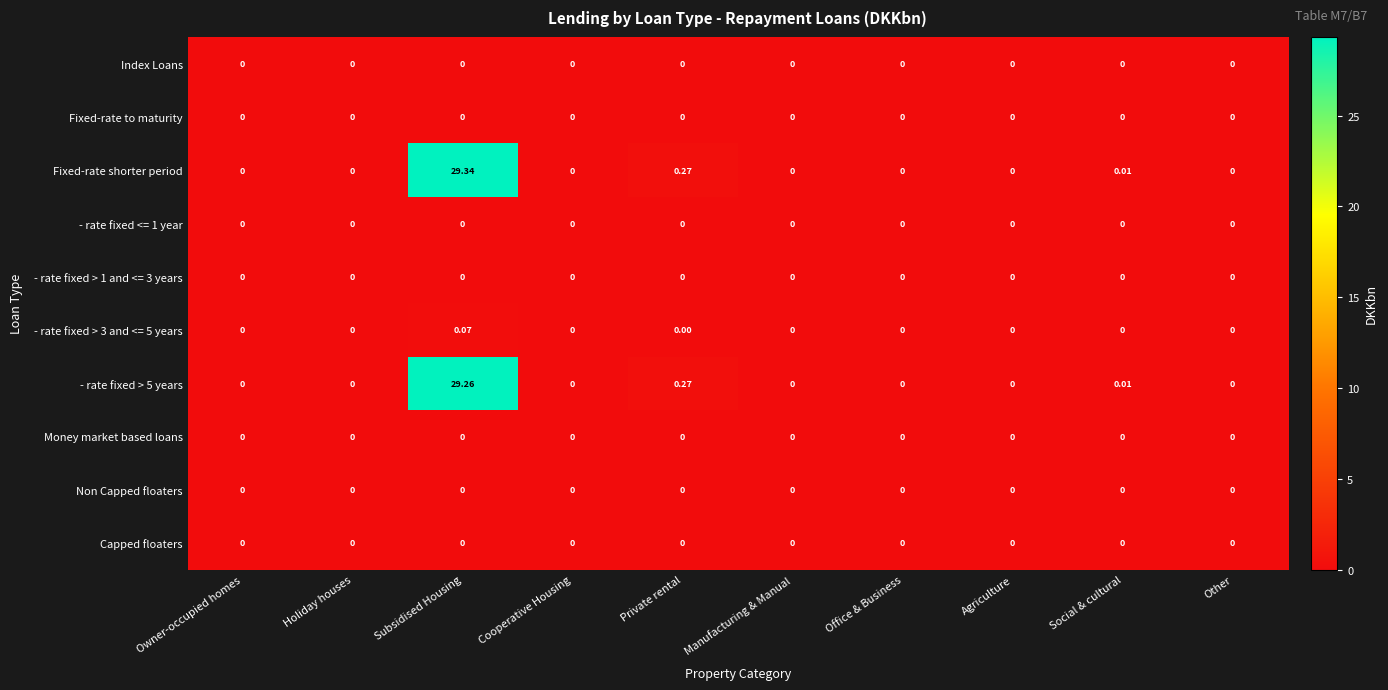

At which category does the chart reach its peak across all series?

Subsidised Housing